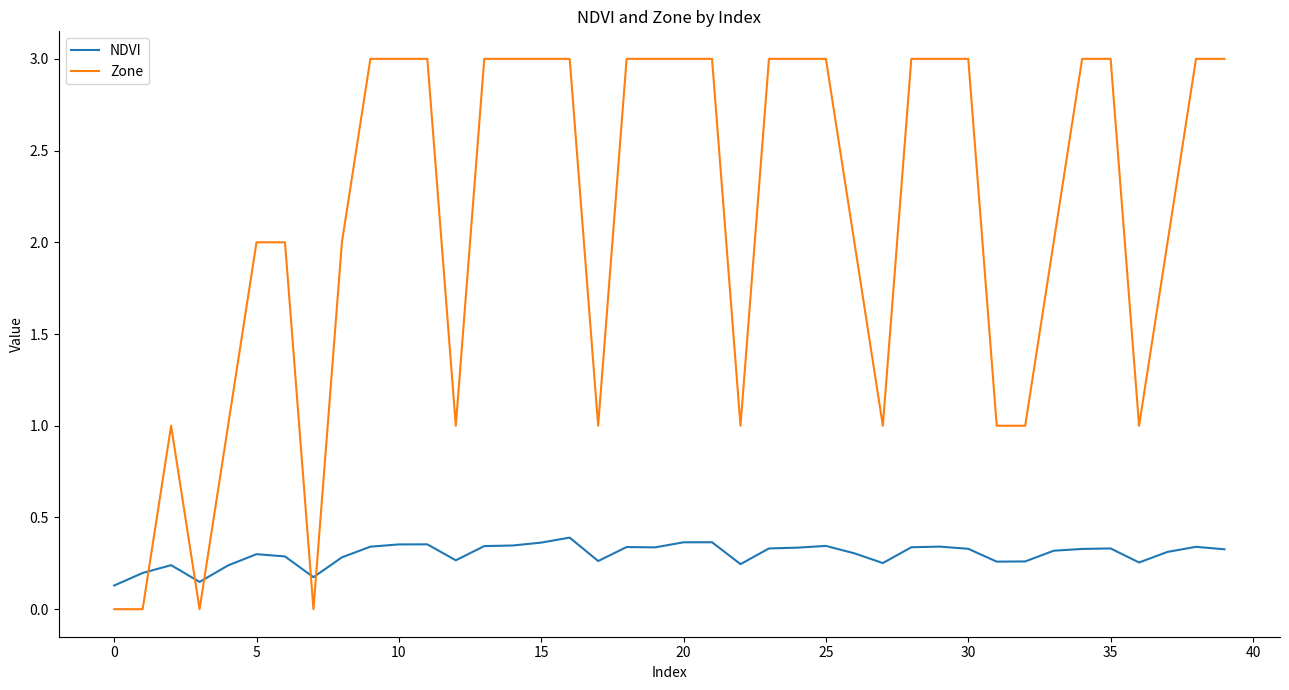

Which series has the largest range (max minus min)?

Zone